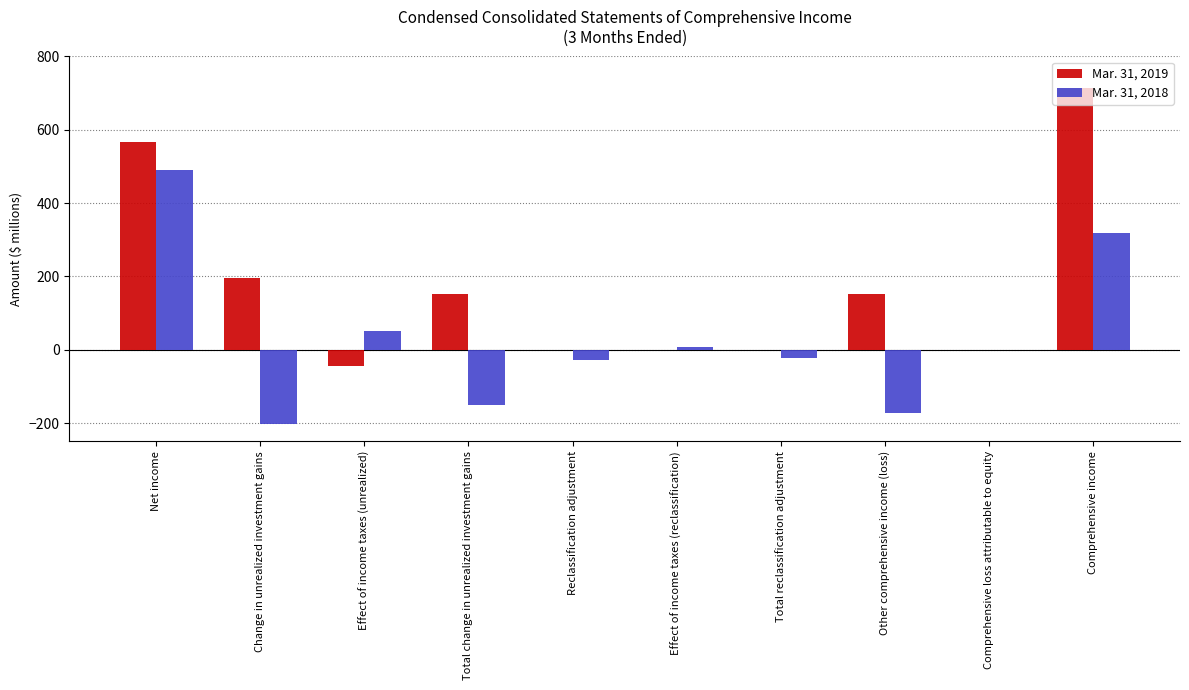

How many groups of bars are there?

10